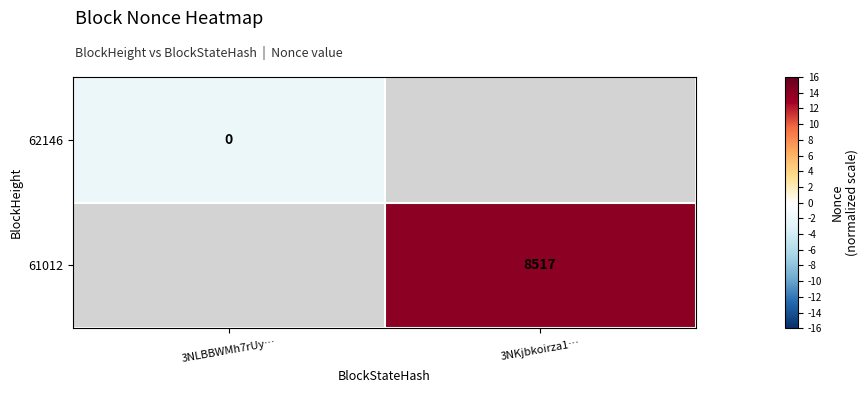

The 61012 series shows 8517 at 3NKjbkoirza1…. True or false?

True